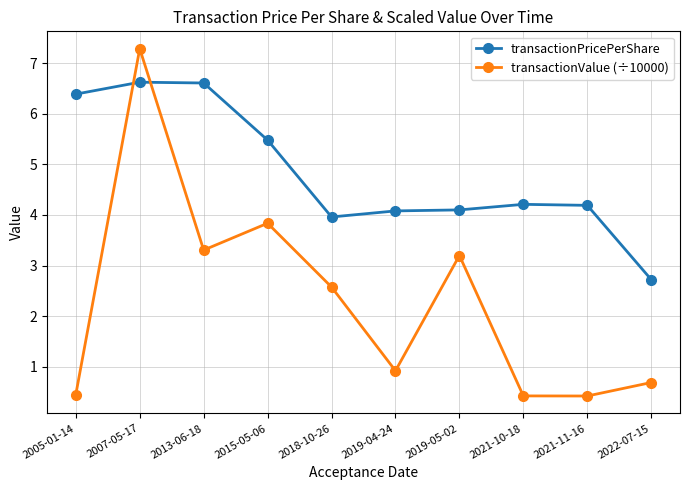

True or false: transactionPricePerShare and transactionValue (÷10000) cross at least once.

True